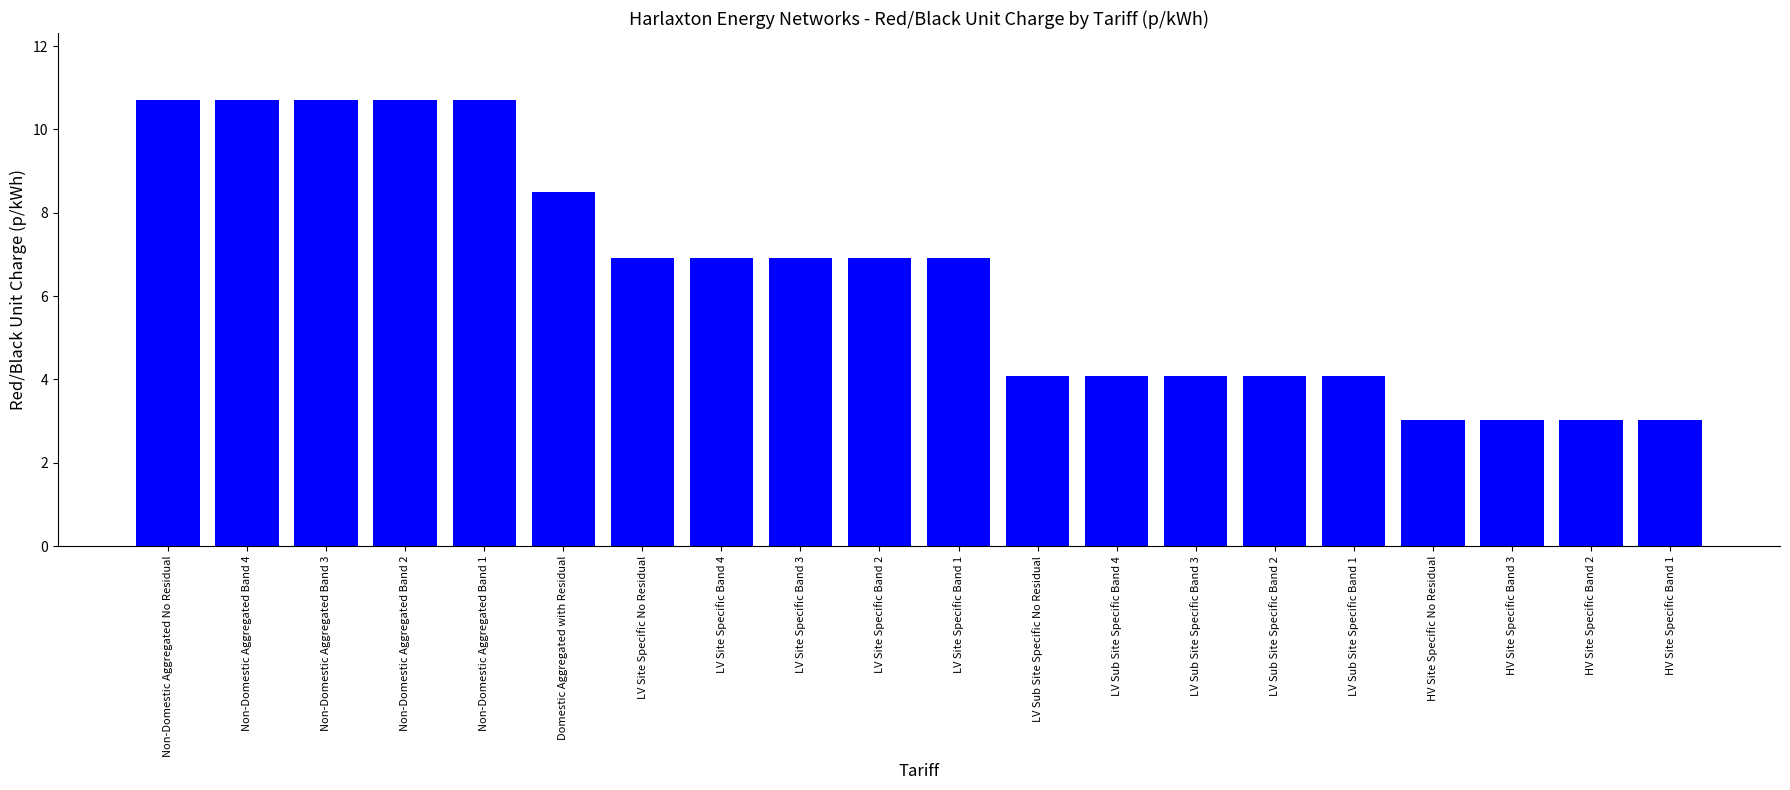

Are the bars horizontal?

No